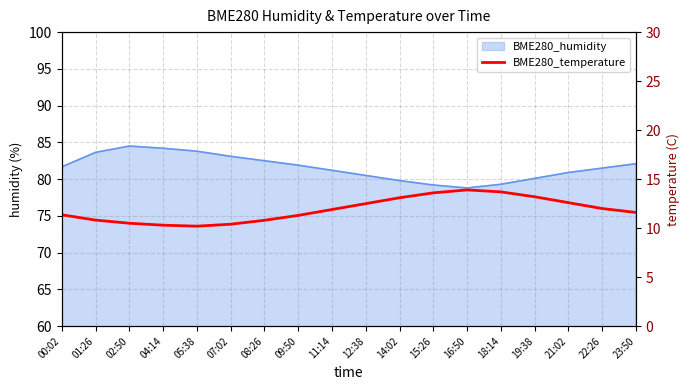

Does the chart have visible grid lines?

Yes